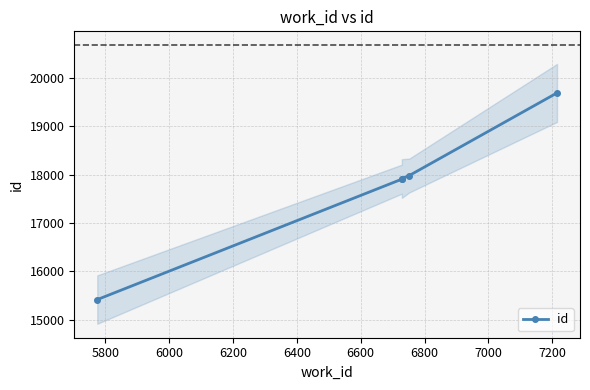

True or false: the data has more than 2 interior local peaks.

False